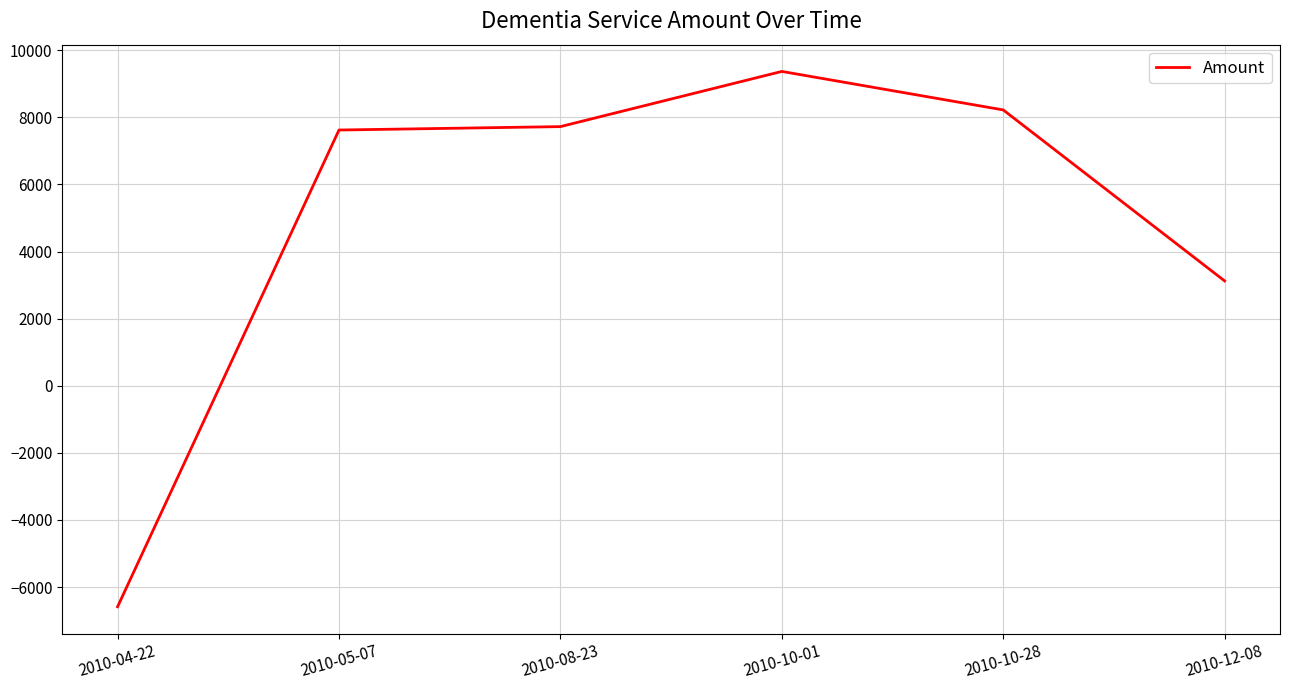

How many values are below zero?

1